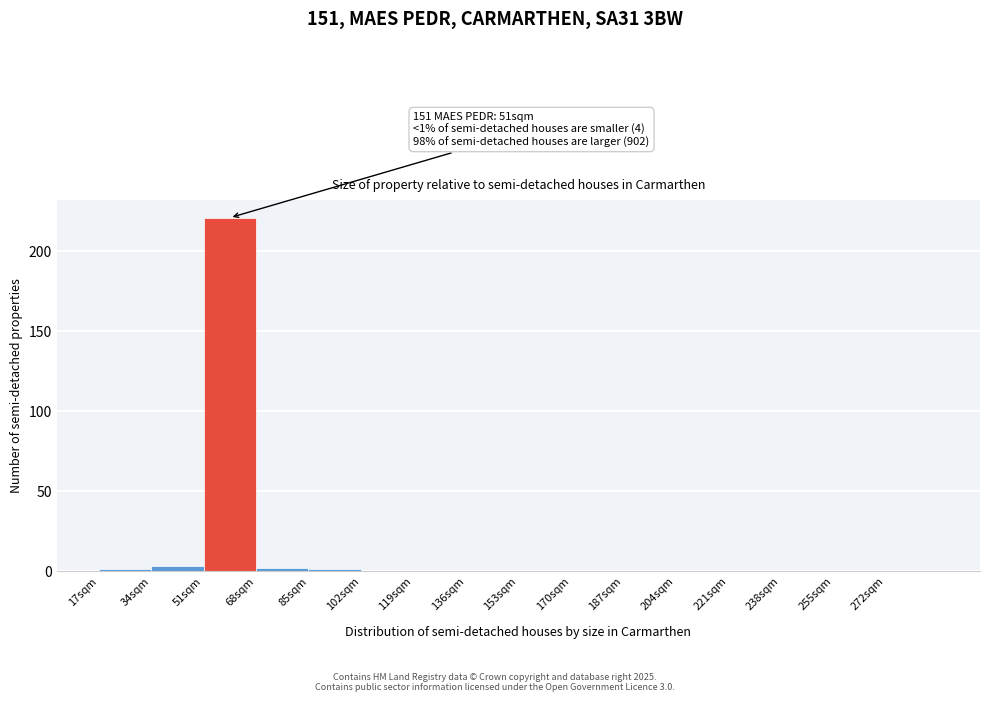

Reading left to right, extract all data points from this chart.

17sqm=1	34sqm=3	51sqm=221	68sqm=2	85sqm=1	102sqm=0	119sqm=0	136sqm=0	153sqm=0	170sqm=0	187sqm=0	204sqm=0	221sqm=0	238sqm=0	255sqm=0	272sqm=0